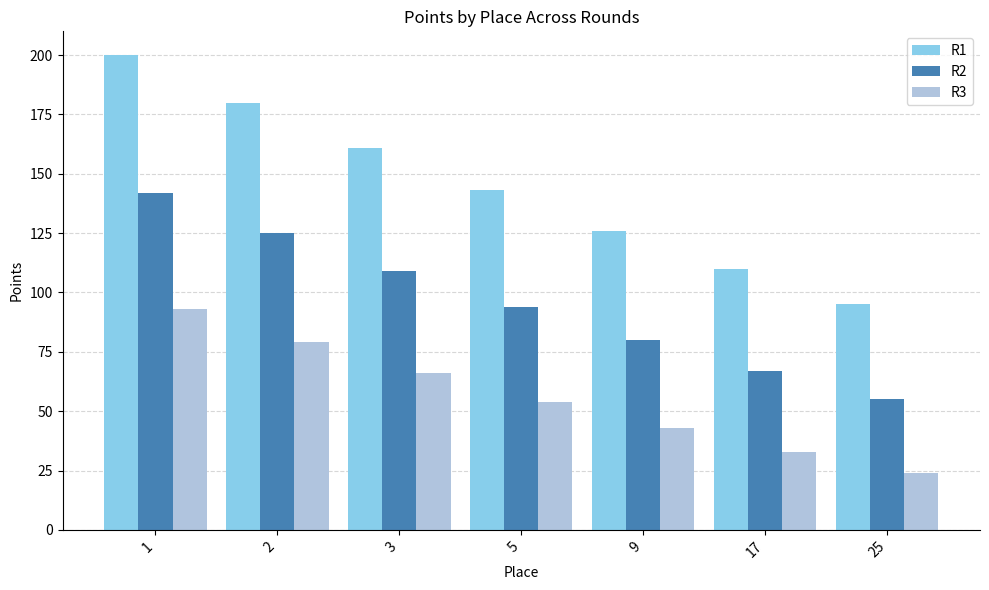

At which label does R3 reach its minimum?

25